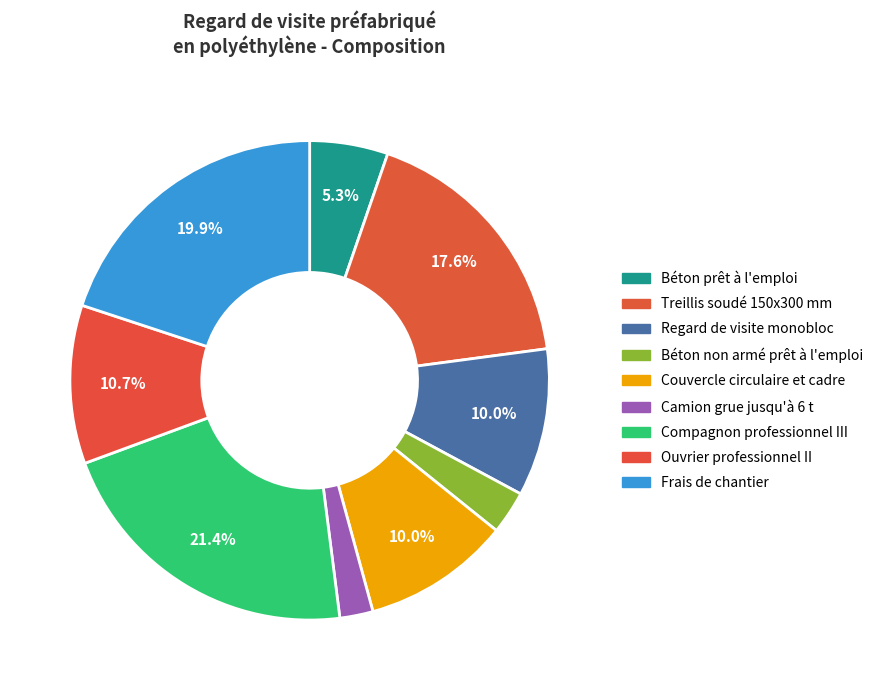

Count the number of slices in the pie.

9